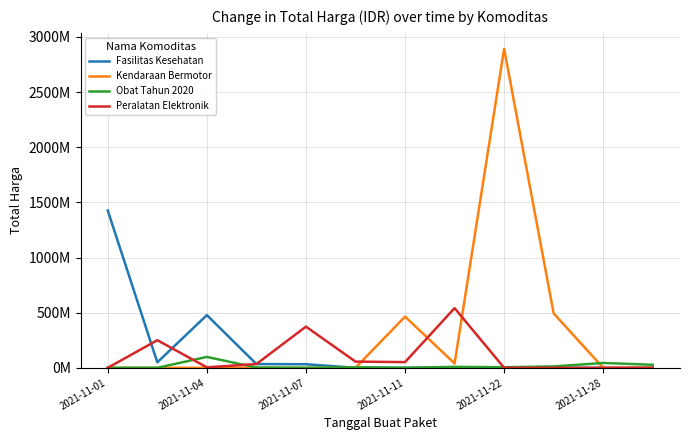

What are all the series names shown in the legend?

Fasilitas Kesehatan, Kendaraan Bermotor, Obat Tahun 2020, Peralatan Elektronik